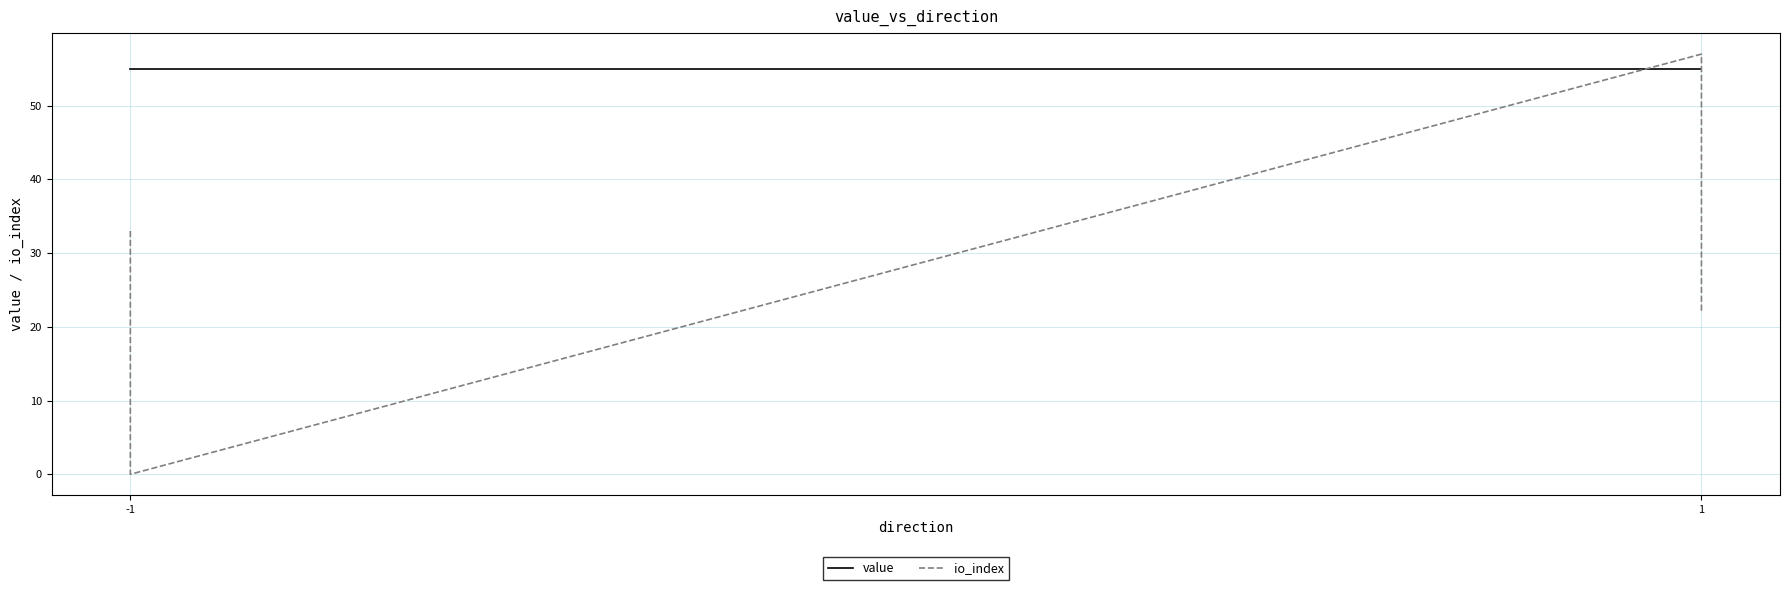

How many values in the io_index series are below 33?

2